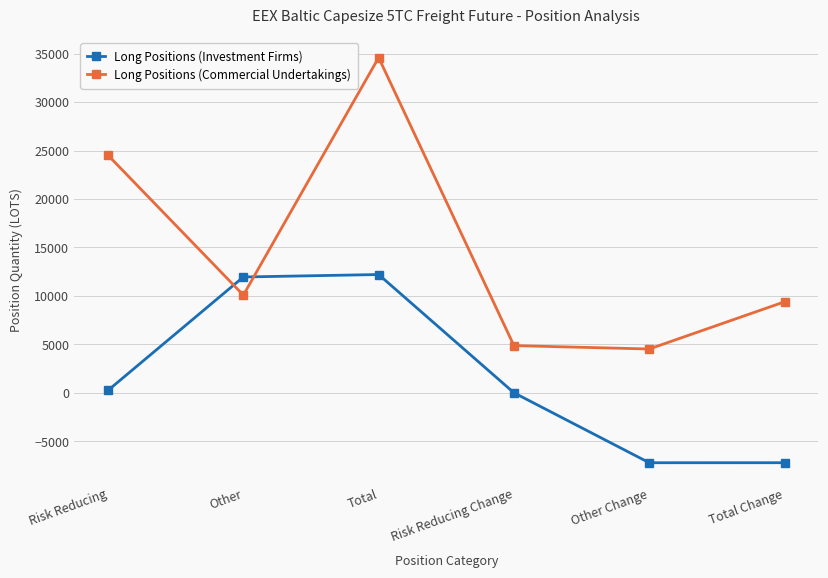

What is the maximum value shown in the chart?

34597.1